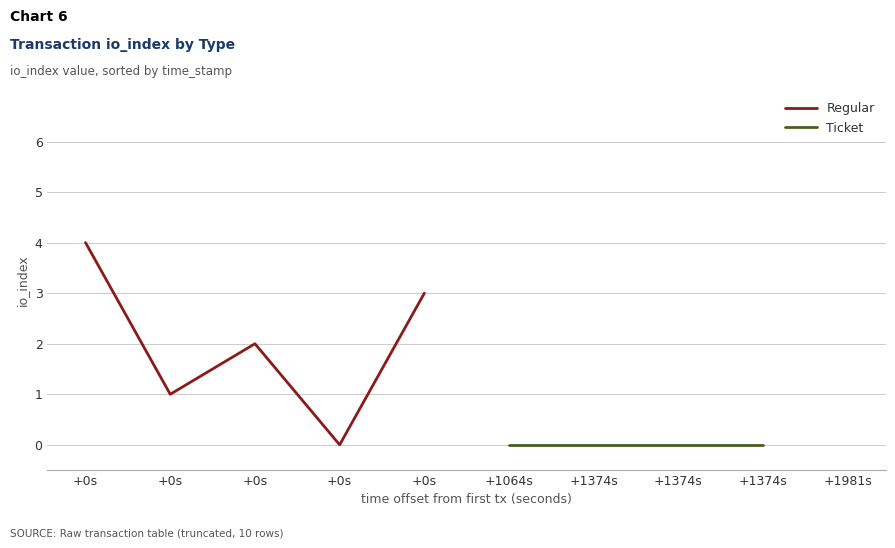

The Regular series shows 1.0 at +0s. True or false?

True